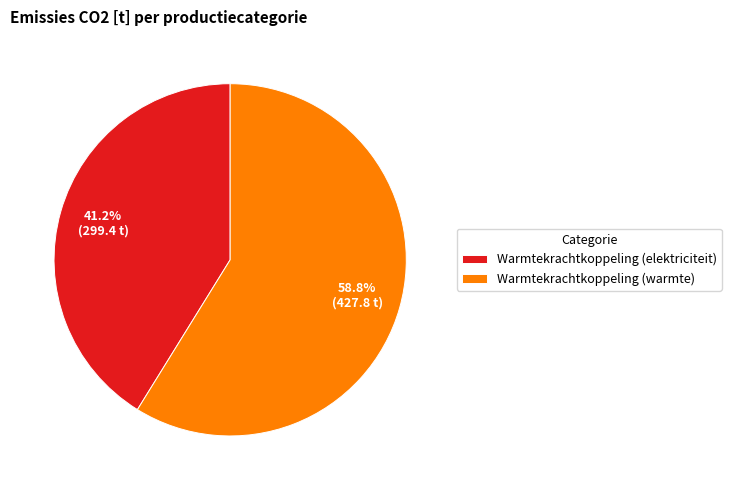

What is the majority slice?

Warmtekrachtkoppeling (warmte)